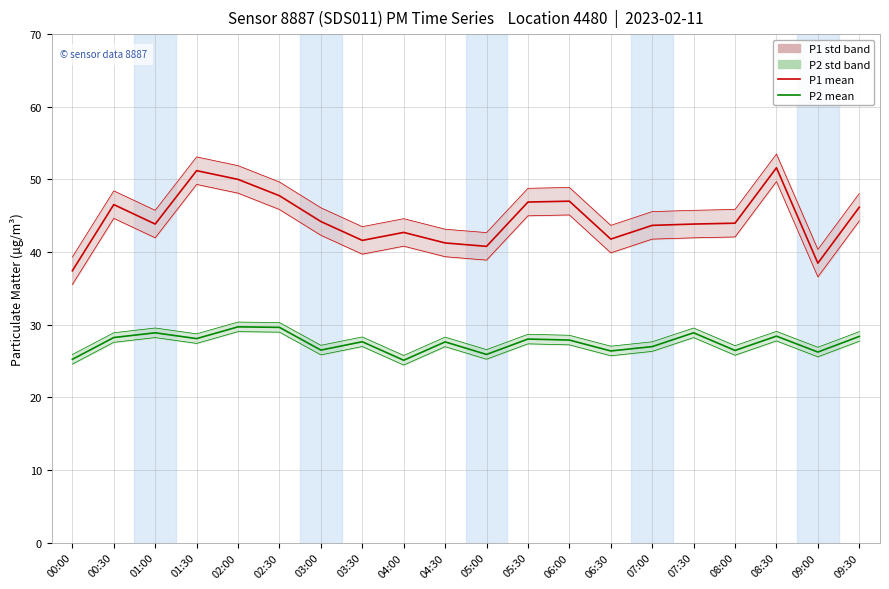

How many distinct data groups are displayed?

4